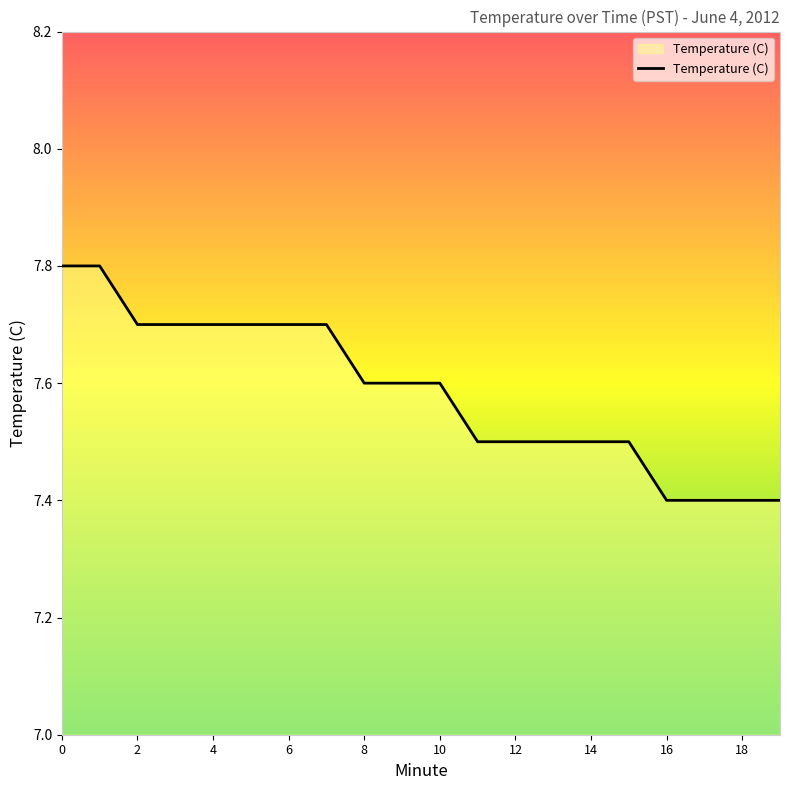

Reading left to right, extract all data points from this chart.

7.8	7.8	7.7	7.7	7.7	7.7	7.7	7.7	7.6	7.6	7.6	7.5	7.5	7.5	7.5	7.5	7.4	7.4	7.4	7.4